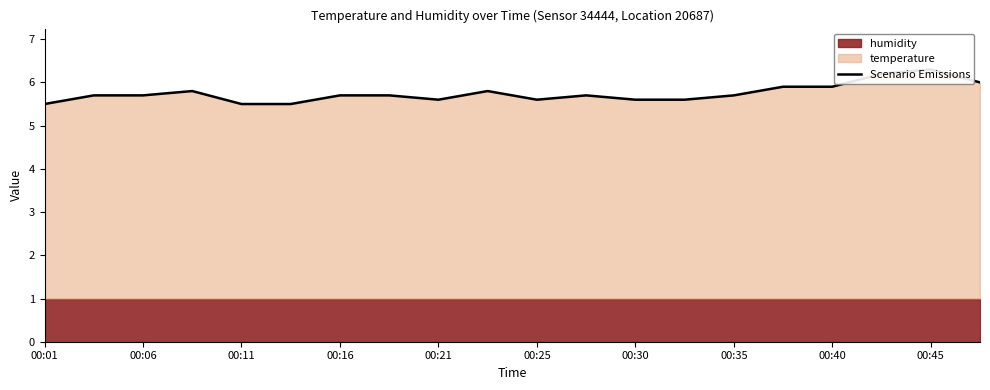

What is the minimum value shown in the chart?

5.5